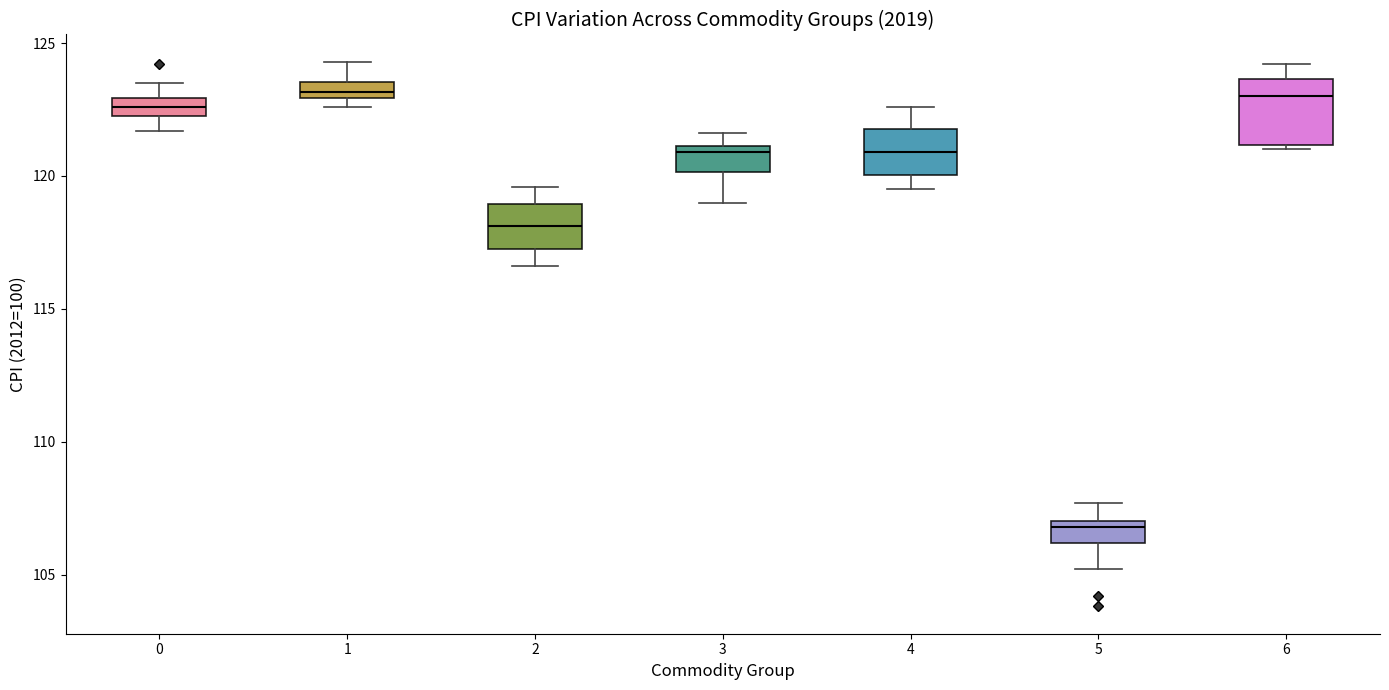

Which box has the lowest median line?

5